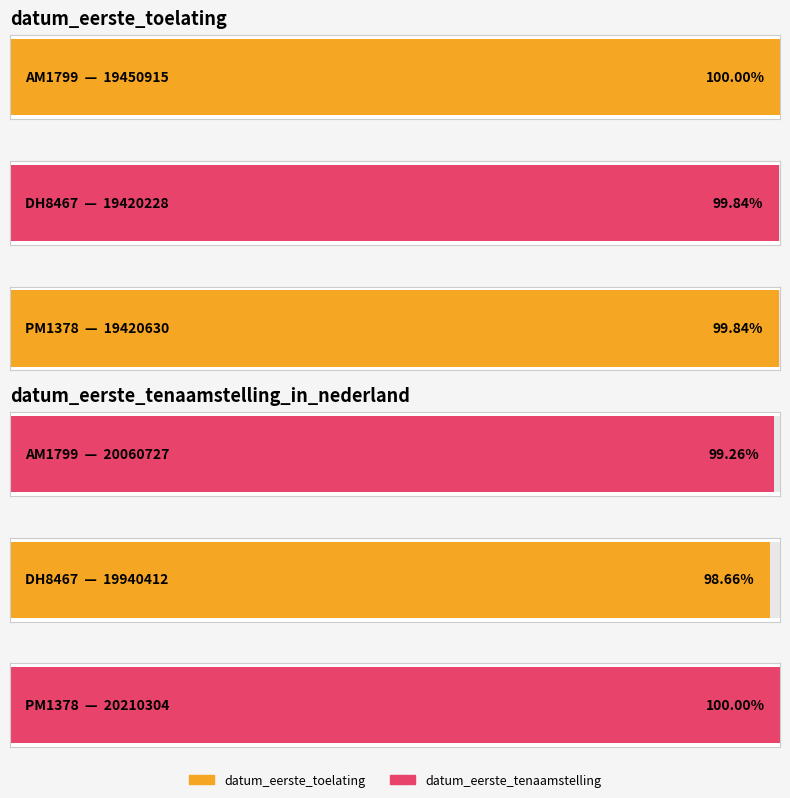

How many values in the datum_eerste_toelating series are below 19420630?

1